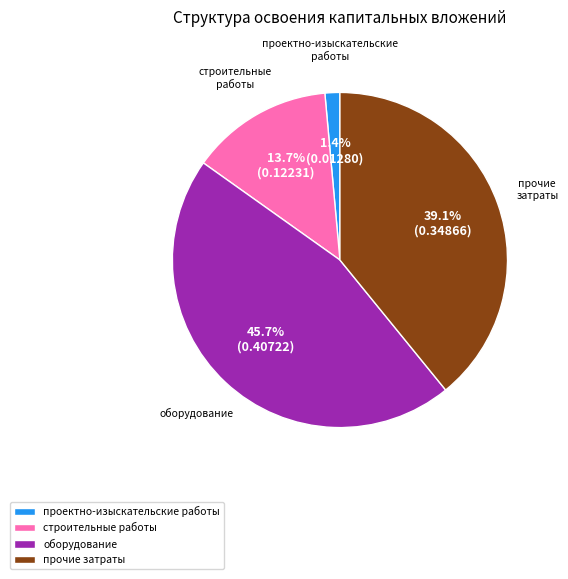

The прочие затраты slice represents 32% of the pie. True or false?

False